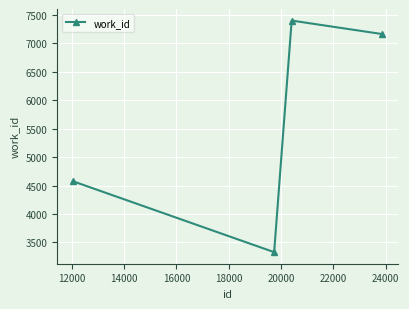

How many lines are shown in the chart?

1